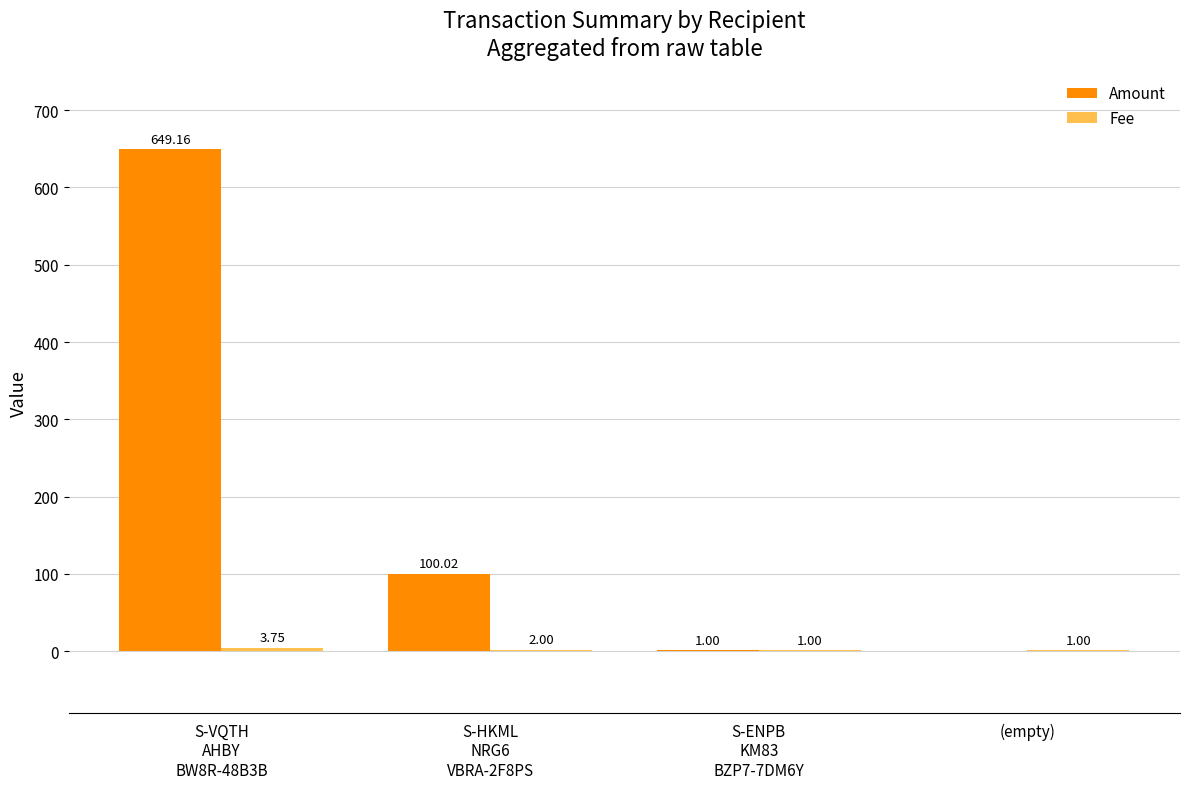

How many values in the Amount series exceed 100?

2